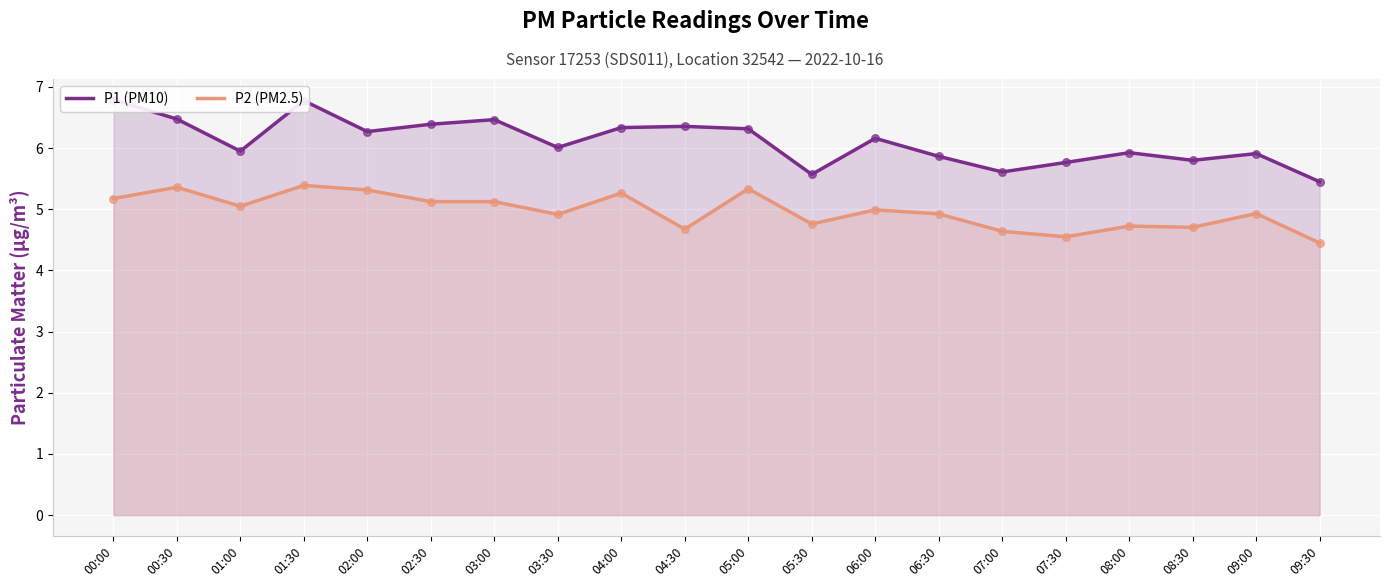

At how many categories does at least one series exceed 5?

20